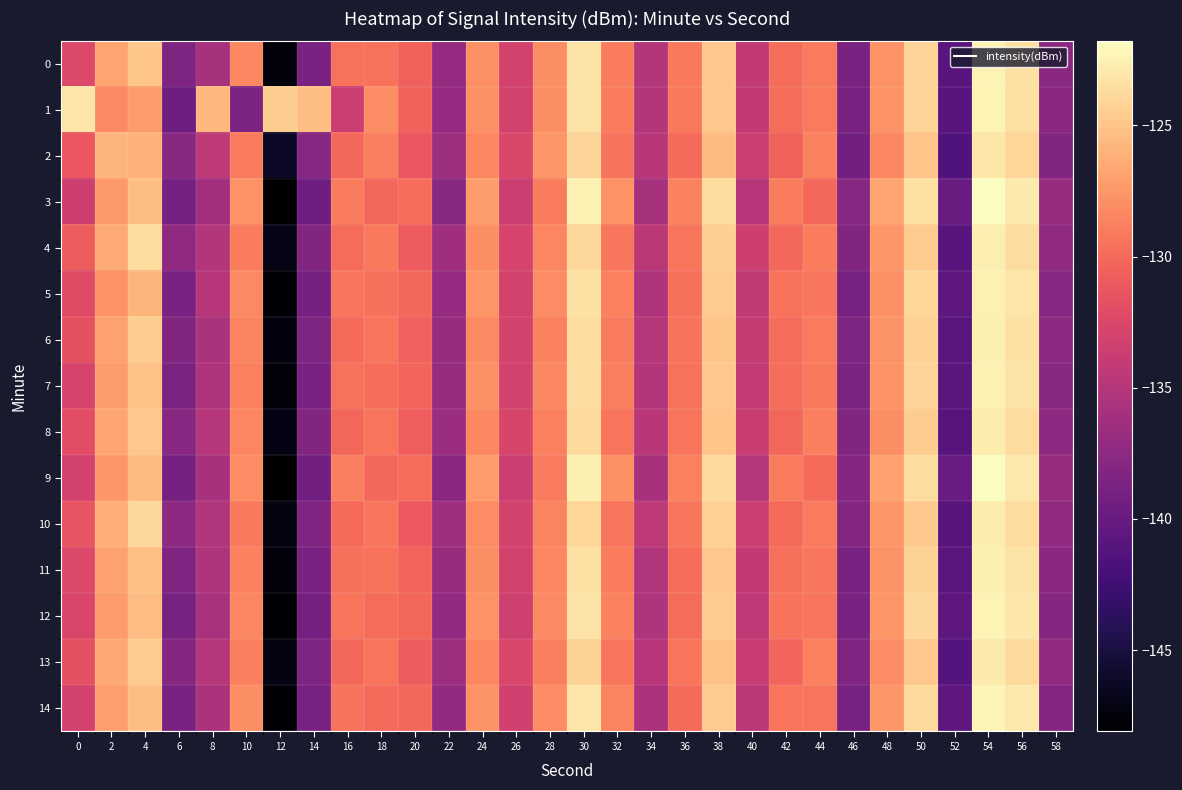

Which series changed the most between 18 and 42?

1